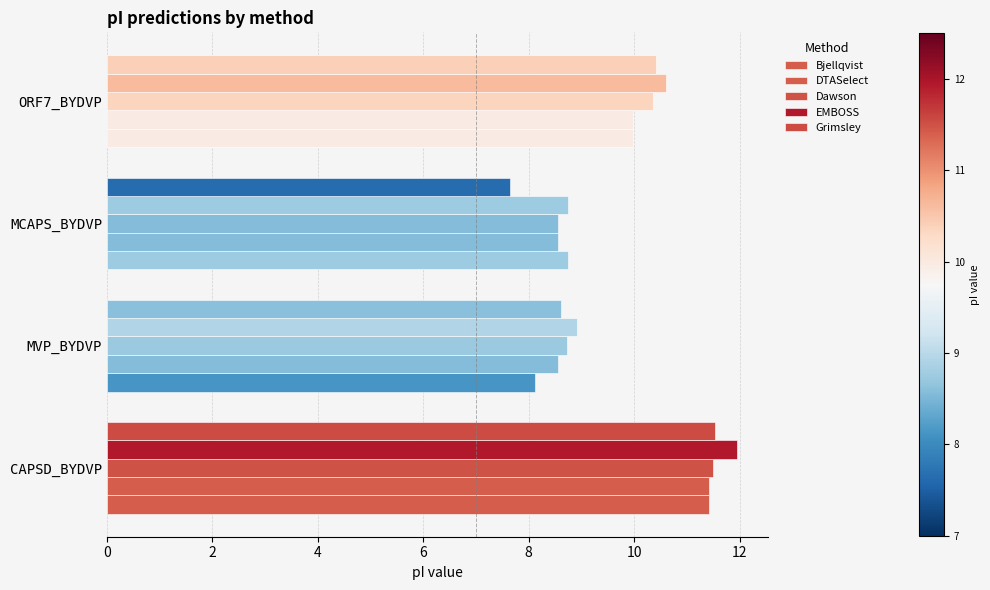

How many data points does each series have?

4